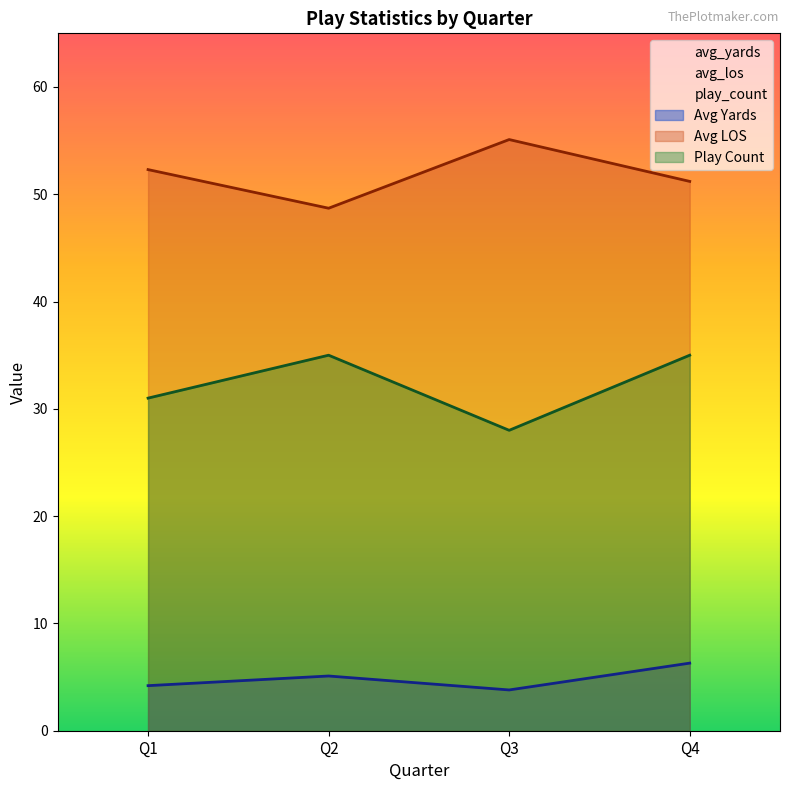

True or false: play_count and avg_los intersect in this chart.

False